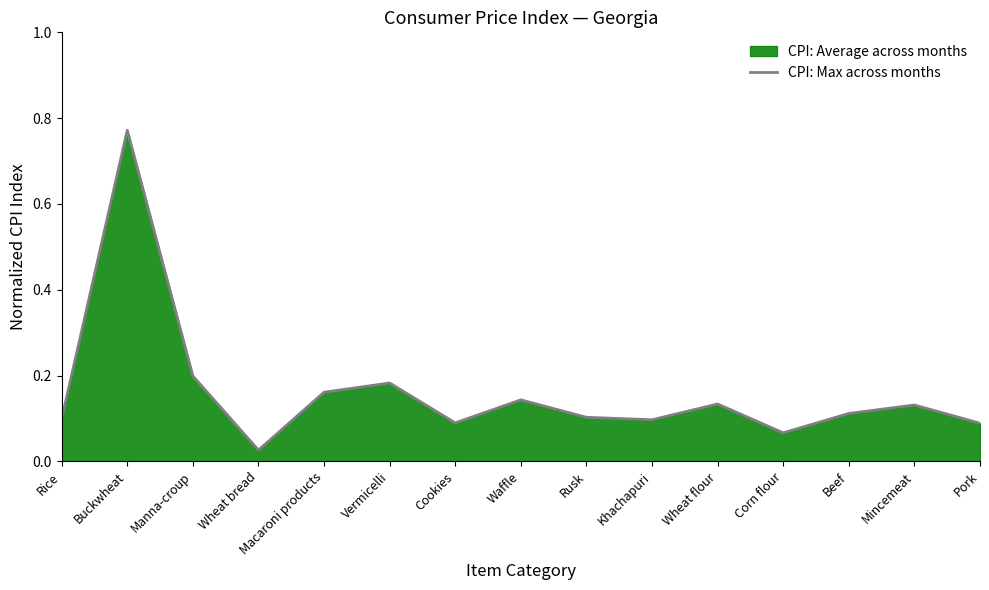

Between Vermicelli and Beef, which is larger?

Vermicelli